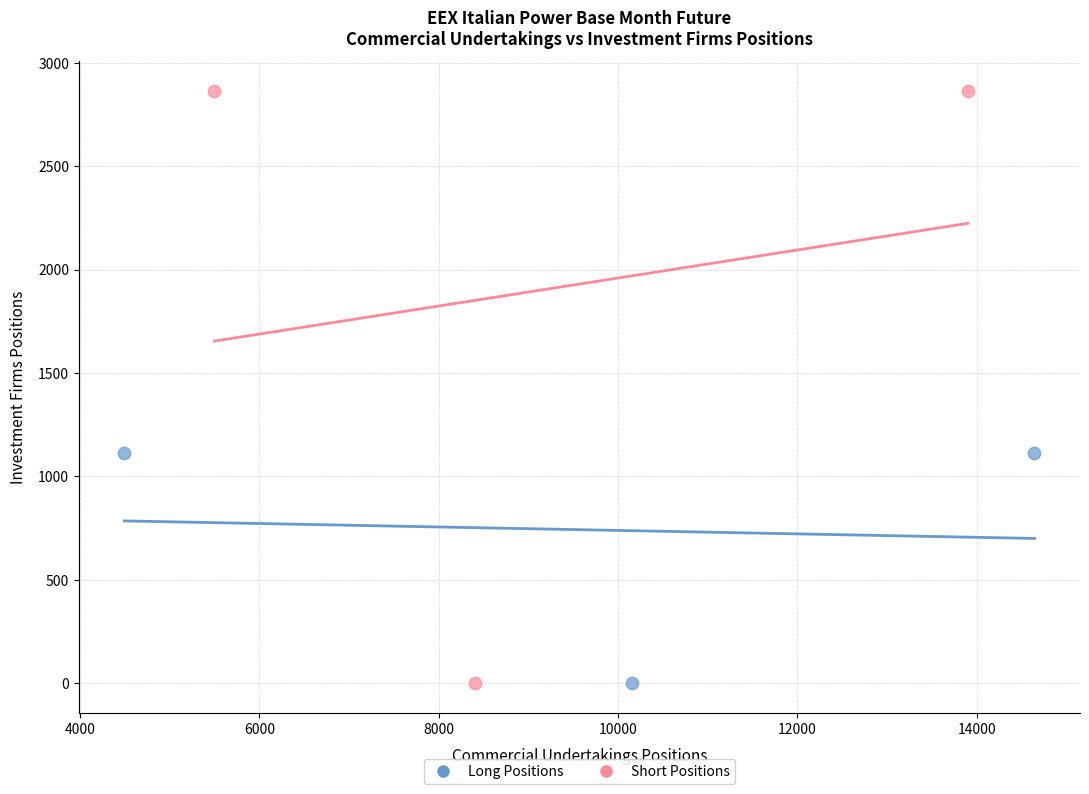

What are all the series names shown in the legend?

Long Positions, Short Positions